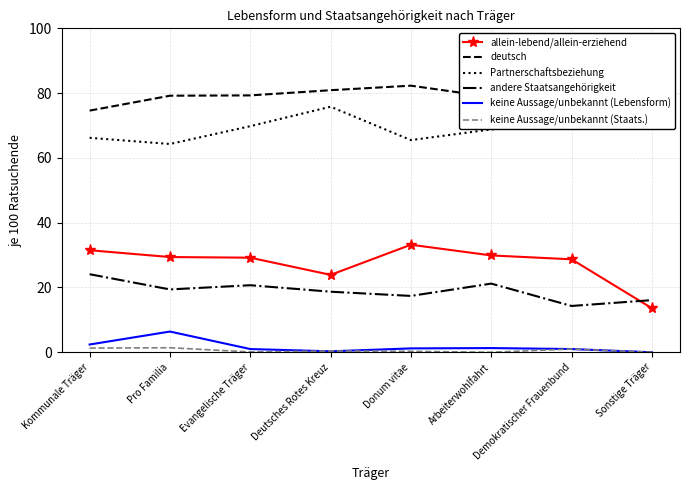

What is the sum of the allein-lebend/allein-erziehend values at Evangelische Träger and Kommunale Träger?

60.7